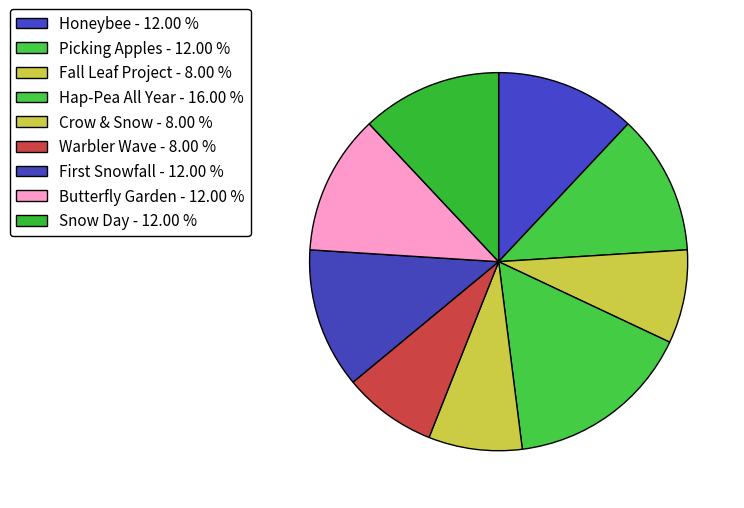

Does Crow & Snow account for over 50% of the chart?

No